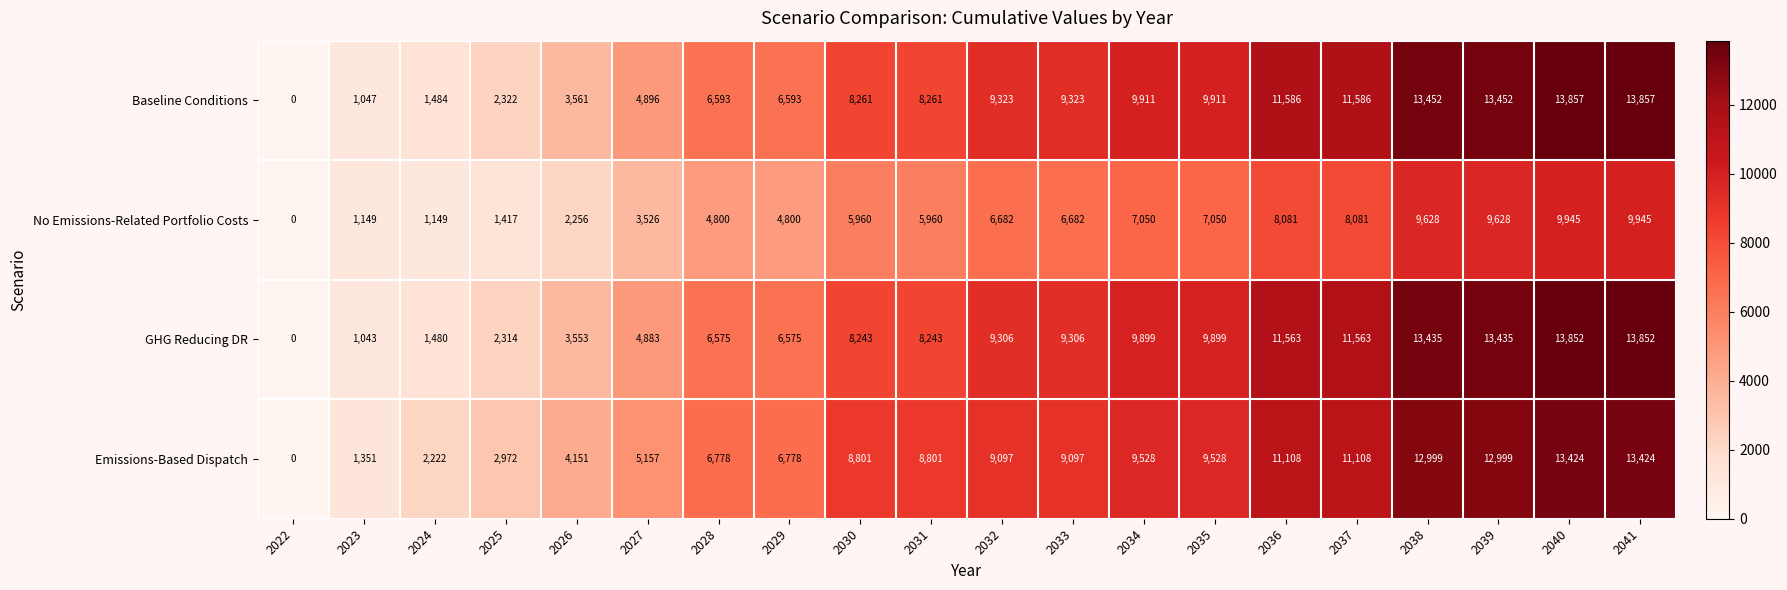

True or false: Baseline Conditions has a value of 3360 at 2025.

False